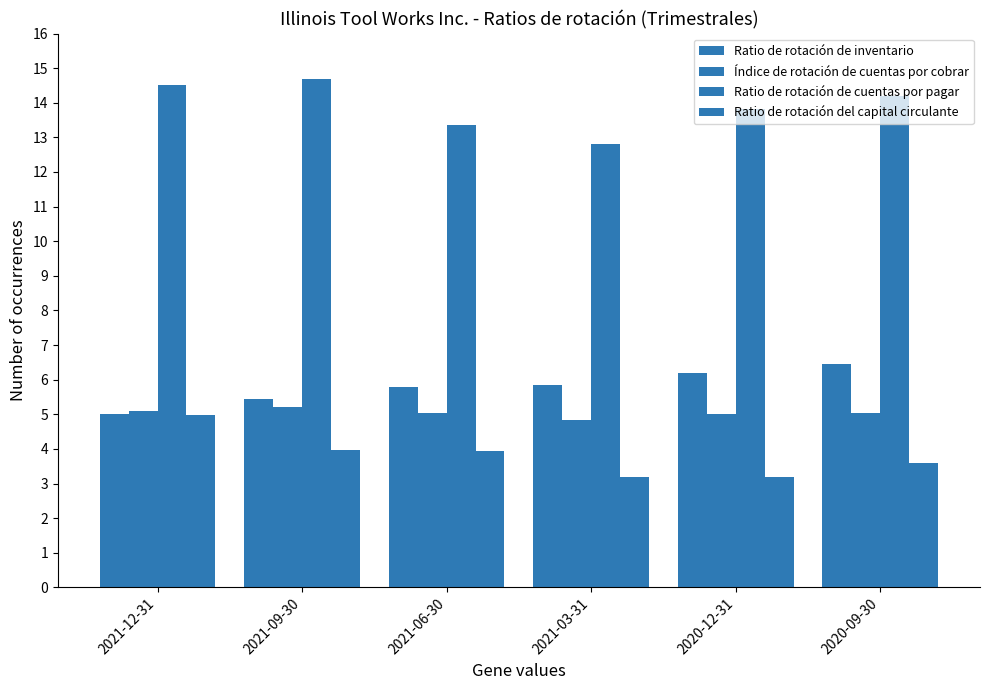

What is the difference between the second highest and minimum values in the Ratio de rotación del capital circulante series?

0.8